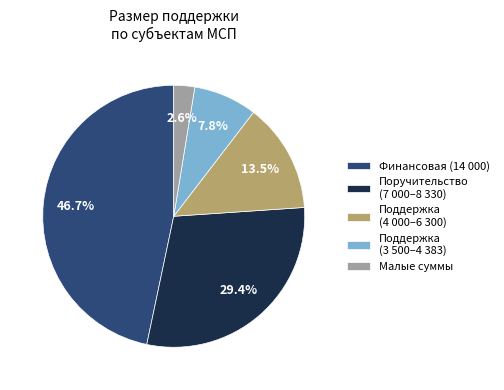

Is there any slice that represents more than half of the pie?

No